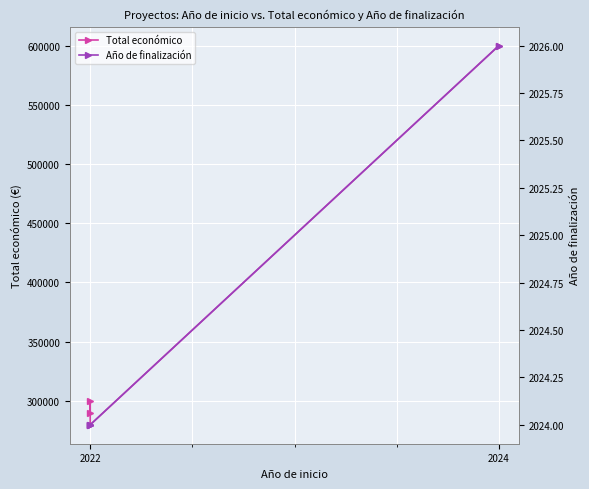

At which category does Total económico reach its first local peak?

2022